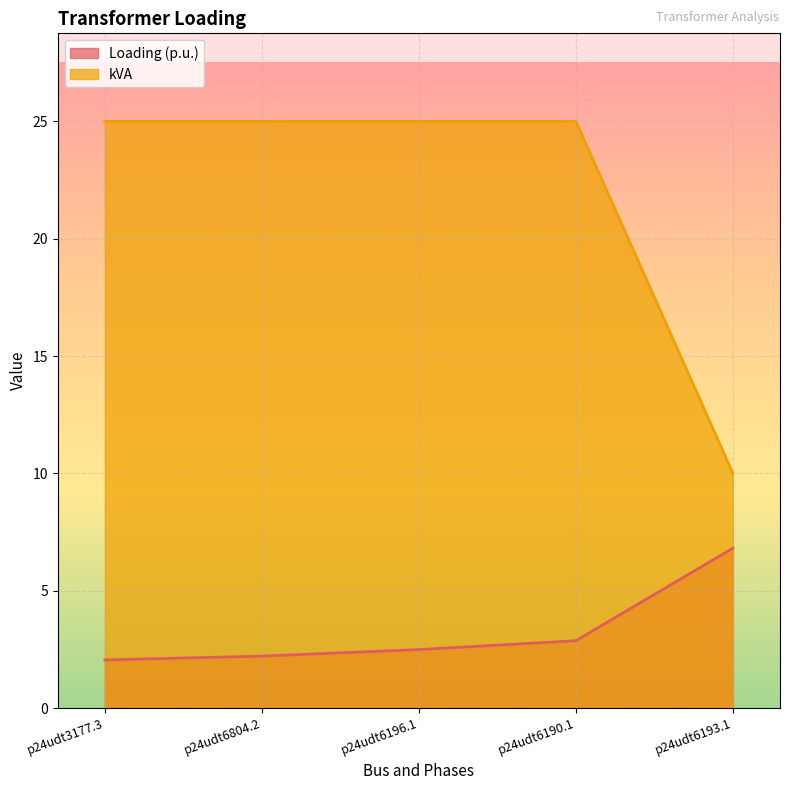

Which series changed the most between p24udt6804.2 and p24udt6193.1?

kVA